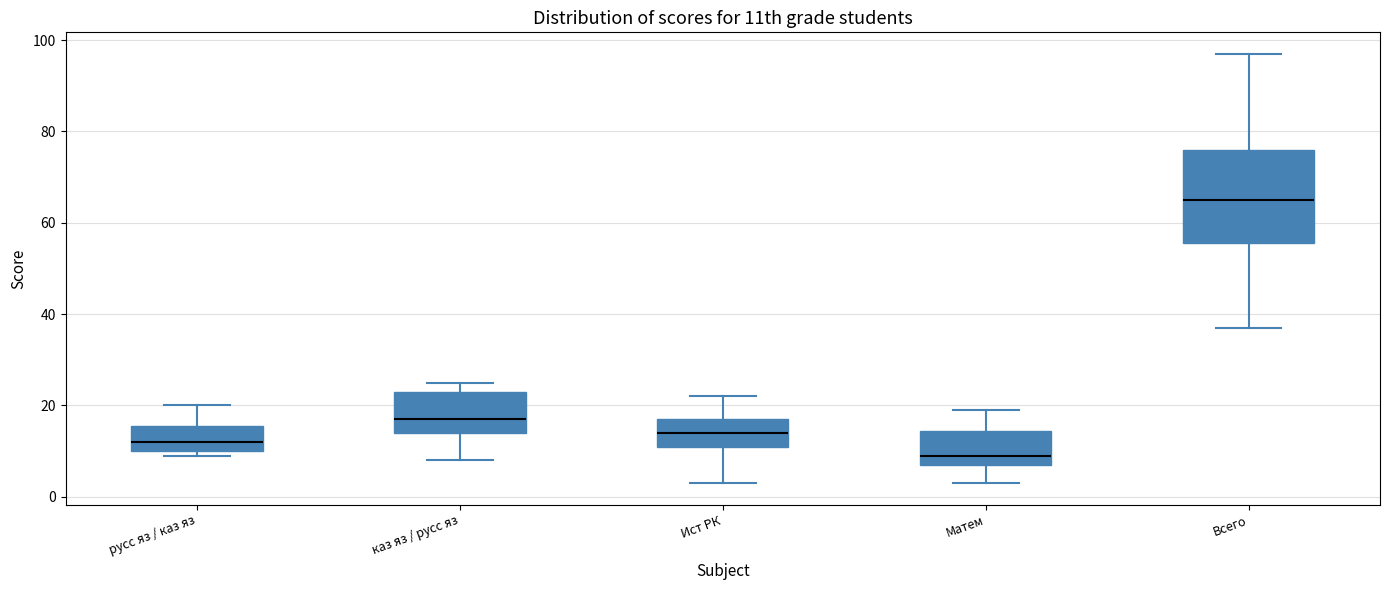

Reading left to right, transcribe this box plot: for each box, give where its median line is, the range the box spans, and where its two whiskers end, as read against the y-axis. The values are not printed on the chart, so give them approximately, as read against the axis.

русс яз / каз яз: median 12, box 10 to 16, whiskers 10 (just below the box's lower edge) to 20
каз яз / русс яз: median 18, box 14 to 24, whiskers 8 to 26
Ист РК: median 14, box 12 to 18, whiskers 4 to 22
Матем: median 10, box 8 to 14, whiskers 4 to 20
Всего: median 66, box 56 to 76, whiskers 38 to 98